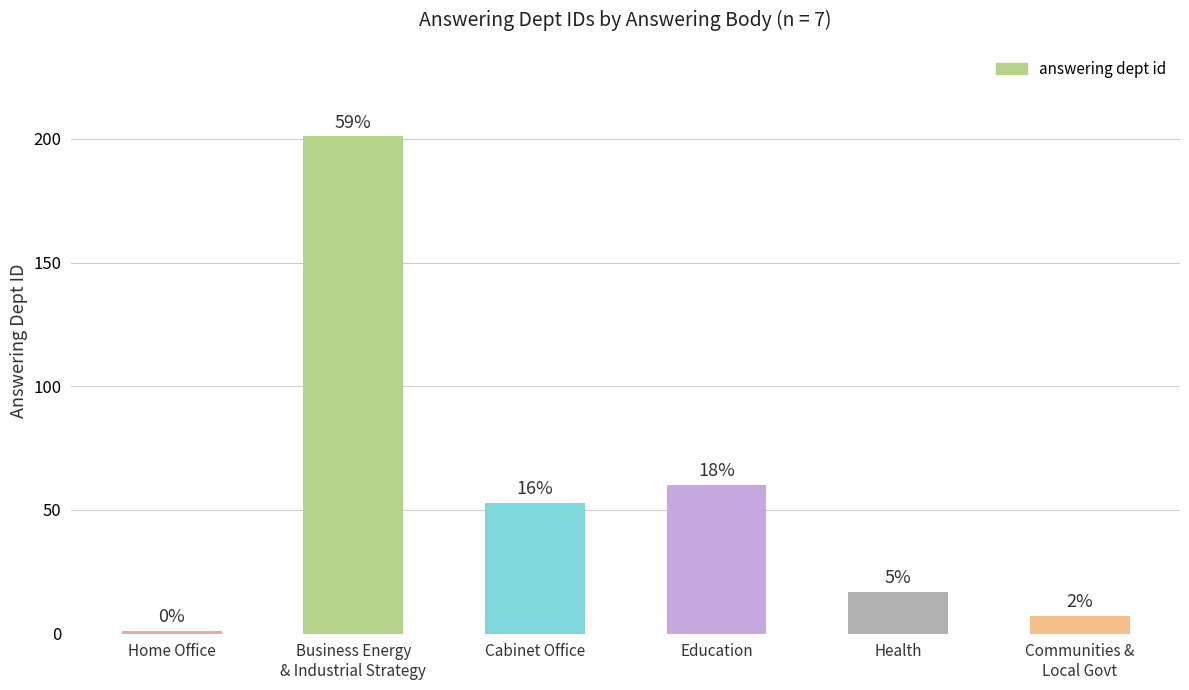

Does the chart contain any negative values?

No